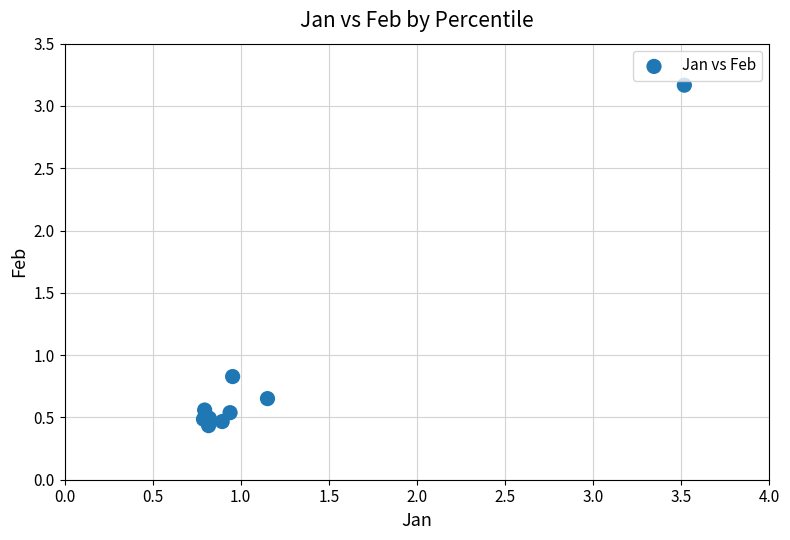

What Y value in the scatter plot is closest to 1?

0.8